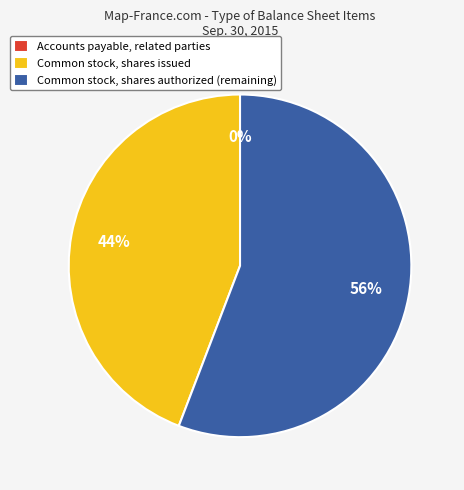

Is there any slice that represents more than half of the pie?

Yes